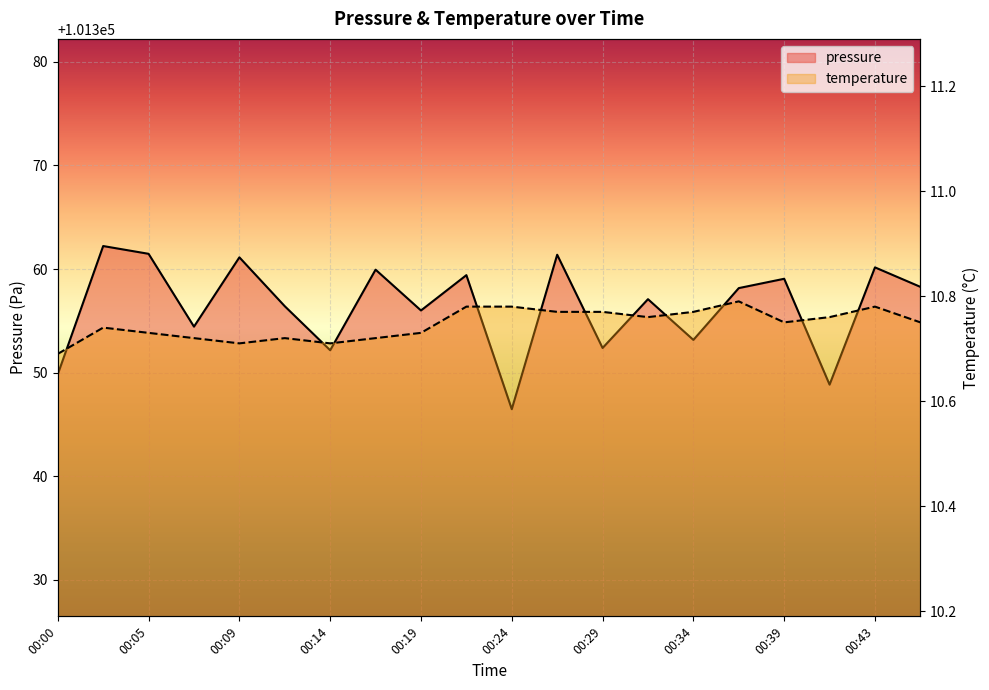

Does the chart display data point markers on the line(s)?

No